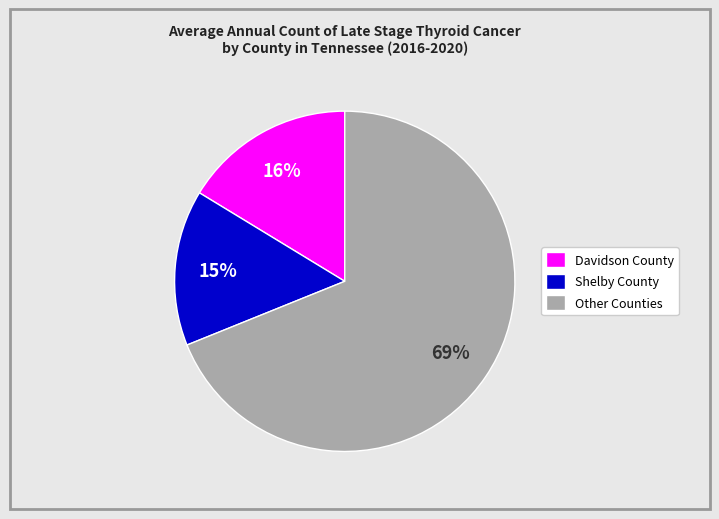

Approximately how many times larger is the value at Shelby County compared to Davidson County?

0.9